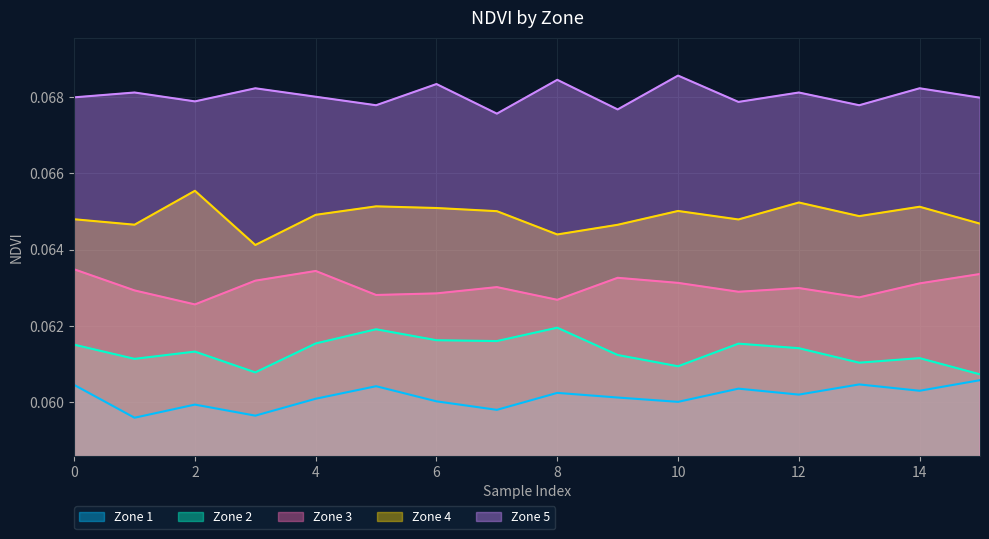

Reading right to left, transcribe all the data shown in this chart.

Zone 1: 15=0.1	14=0.1	13=0.1	12=0.1	11=0.1	10=0.1	9=0.1	8=0.1	7=0.1	6=0.1	5=0.1	4=0.1	3=0.1	2=0.1	1=0.1	0=0.1
Zone 2: 15=0.1	14=0.1	13=0.1	12=0.1	11=0.1	10=0.1	9=0.1	8=0.1	7=0.1	6=0.1	5=0.1	4=0.1	3=0.1	2=0.1	1=0.1	0=0.1
Zone 3: 15=0.1	14=0.1	13=0.1	12=0.1	11=0.1	10=0.1	9=0.1	8=0.1	7=0.1	6=0.1	5=0.1	4=0.1	3=0.1	2=0.1	1=0.1	0=0.1
Zone 4: 15=0.1	14=0.1	13=0.1	12=0.1	11=0.1	10=0.1	9=0.1	8=0.1	7=0.1	6=0.1	5=0.1	4=0.1	3=0.1	2=0.1	1=0.1	0=0.1
Zone 5: 15=0.1	14=0.1	13=0.1	12=0.1	11=0.1	10=0.1	9=0.1	8=0.1	7=0.1	6=0.1	5=0.1	4=0.1	3=0.1	2=0.1	1=0.1	0=0.1